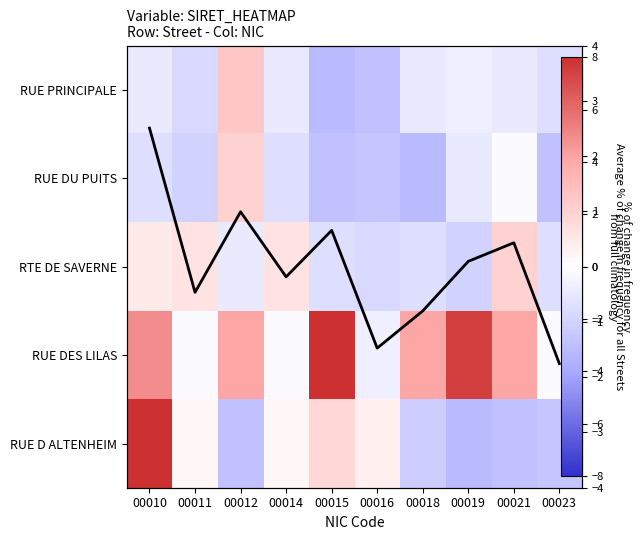

The value of RUE DU PUITS at 00016 is -2.7. True or false?

True